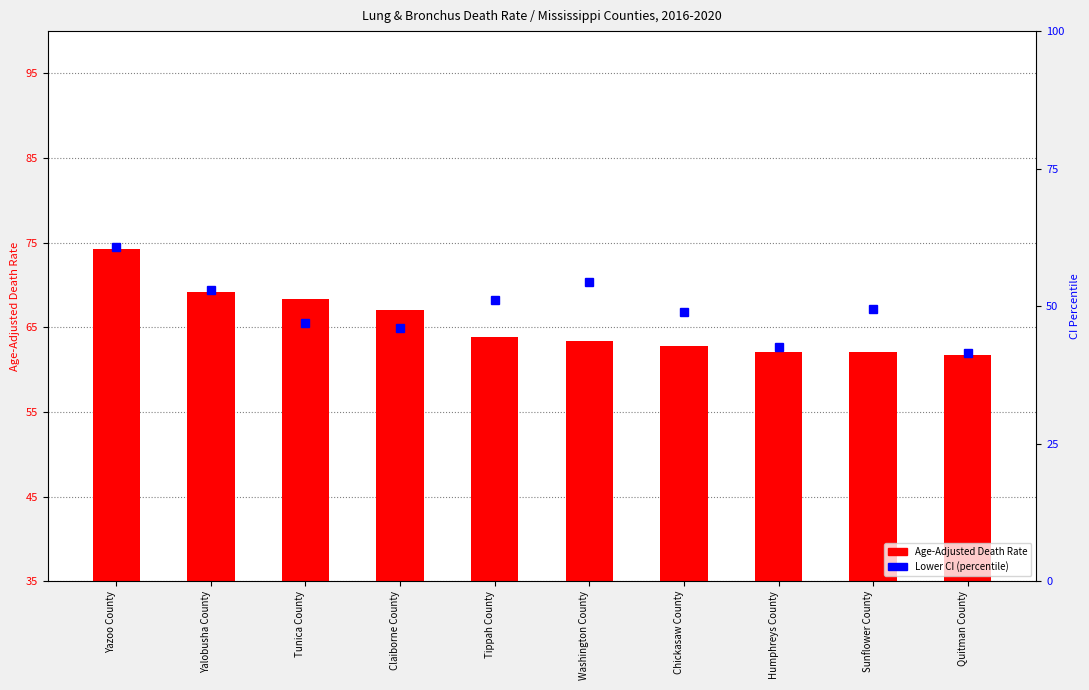

What is the difference between the Age-Adjusted Death Rate values at Washington County and Humphreys County?

1.3